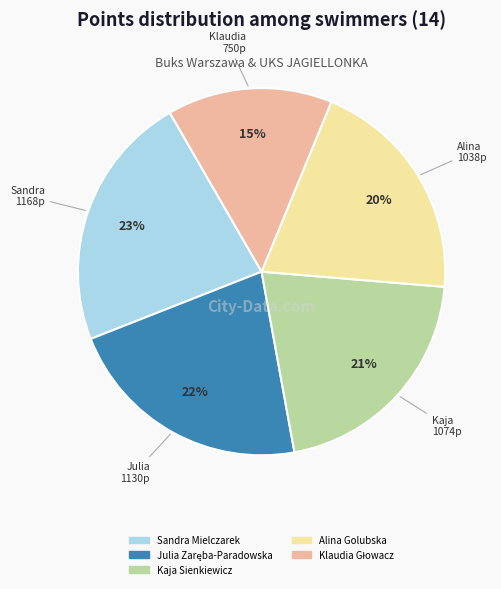

Which slice is the largest?

Sandra Mielczarek